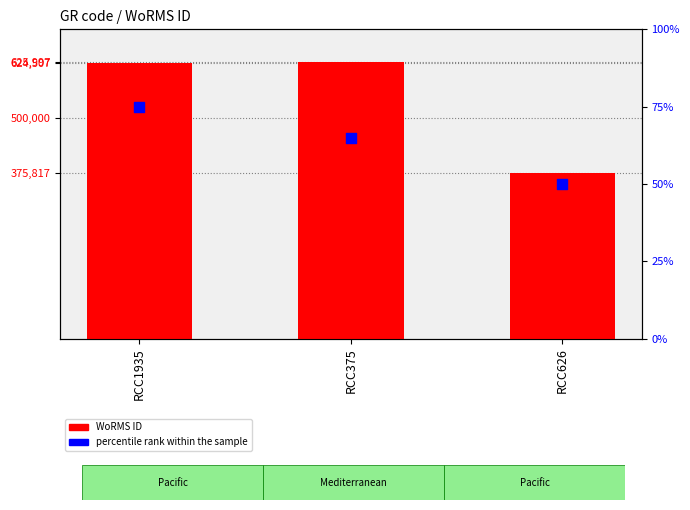

At how many categories does at least one series exceed 282969?

3